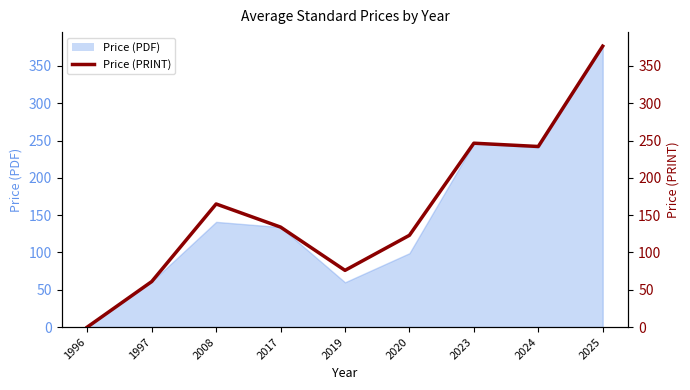

Does the chart display data point markers on the line(s)?

No